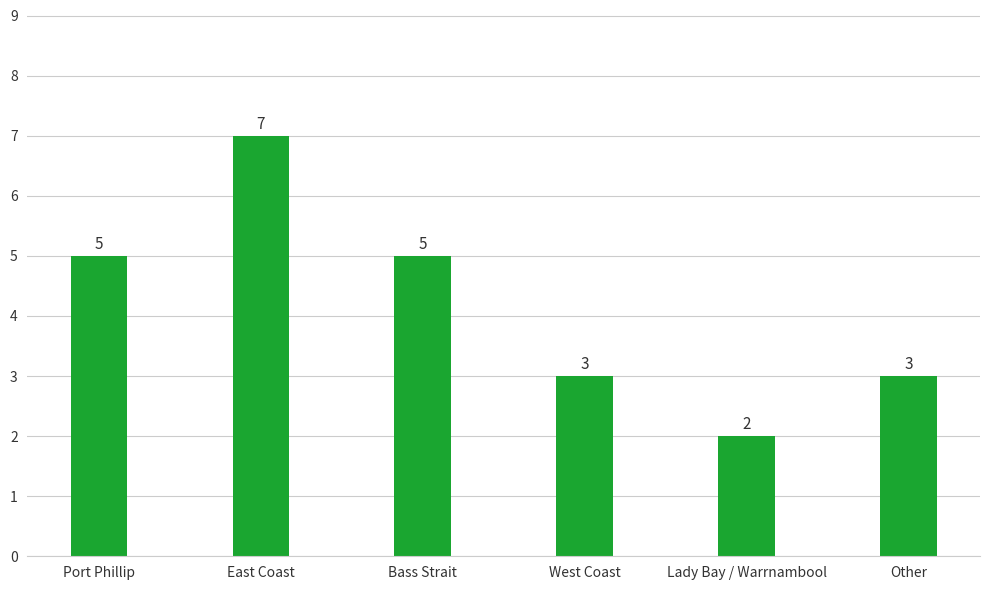

Reading left to right, list all the values displayed in this chart.

5	7	5	3	2	3